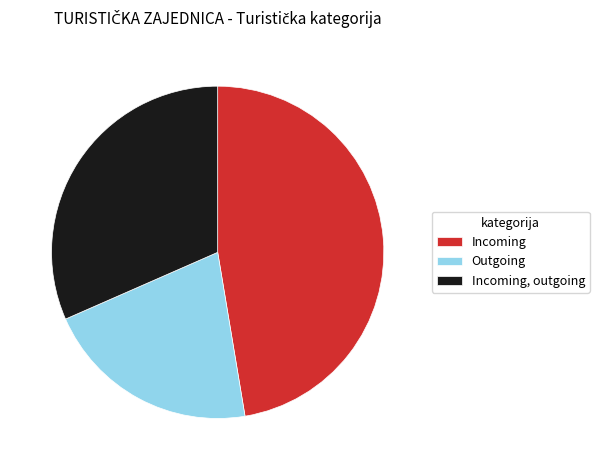

How many segments does this pie chart have?

3